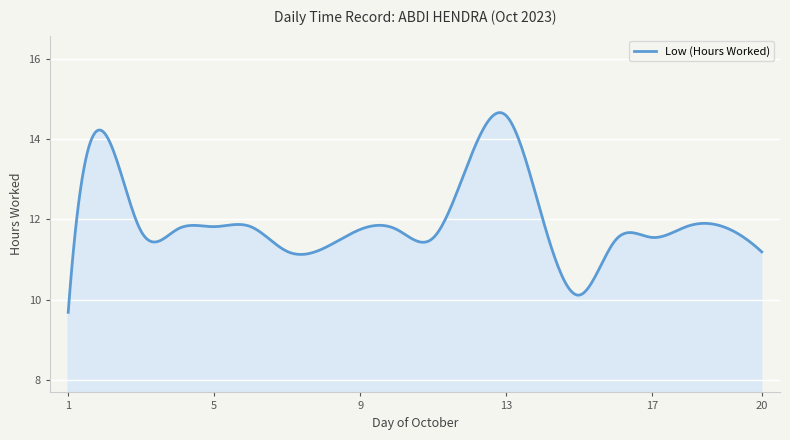

What is the difference between the maximum and minimum values?

5.0